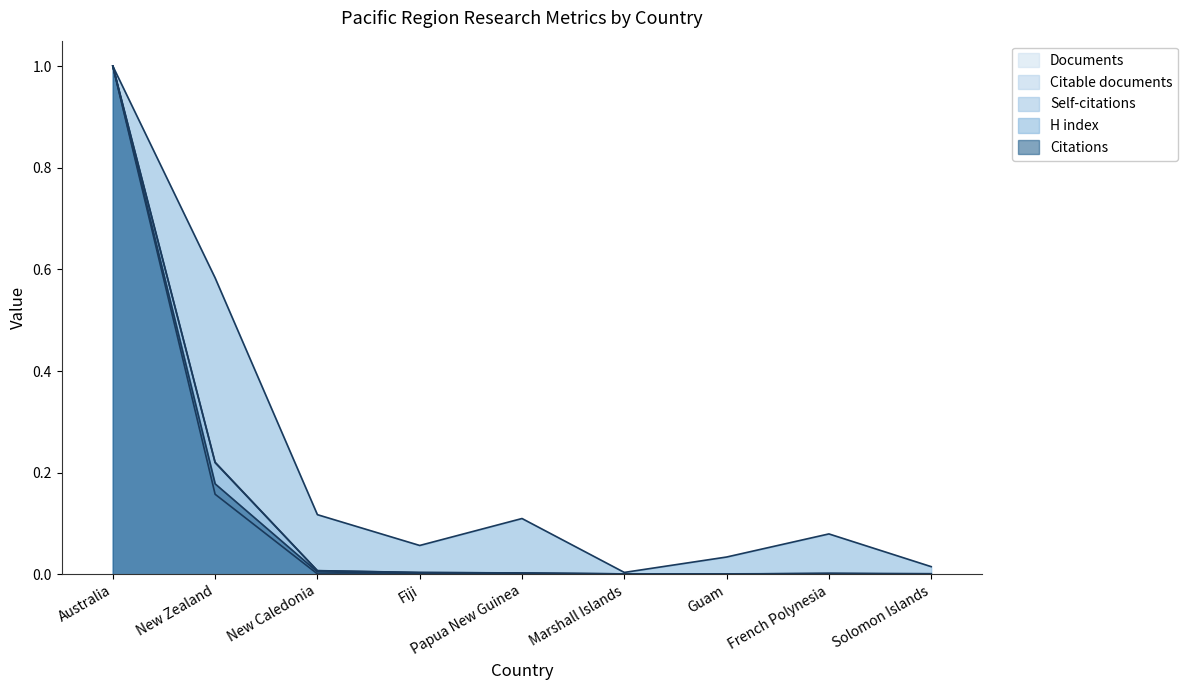

Count the number of categories in the chart.

9